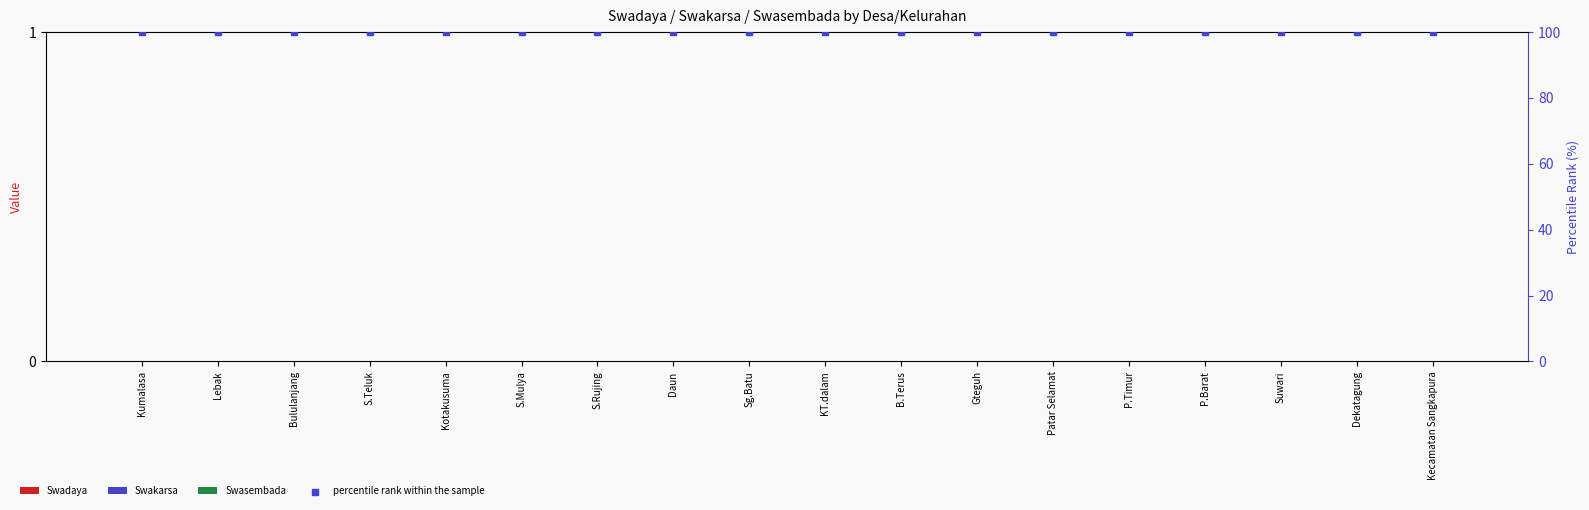

Which series has the widest spread of Y values?

Swadaya